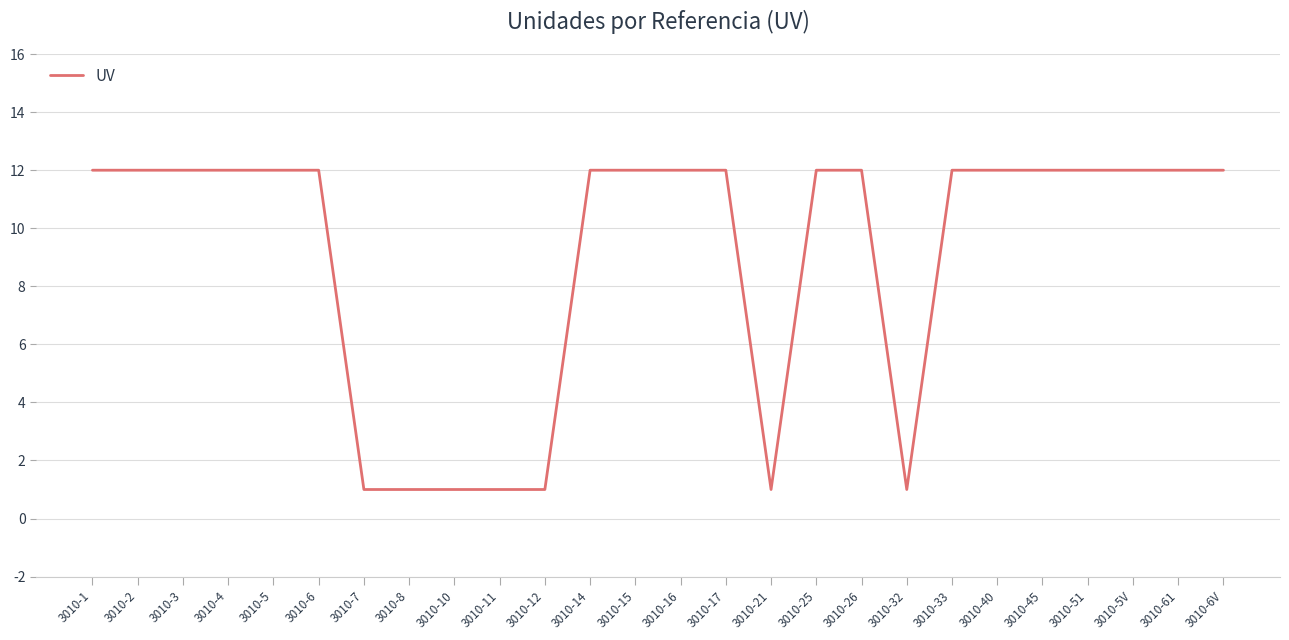

What is the ratio of the value at 3010-5 to the value at 3010-16?

1.0